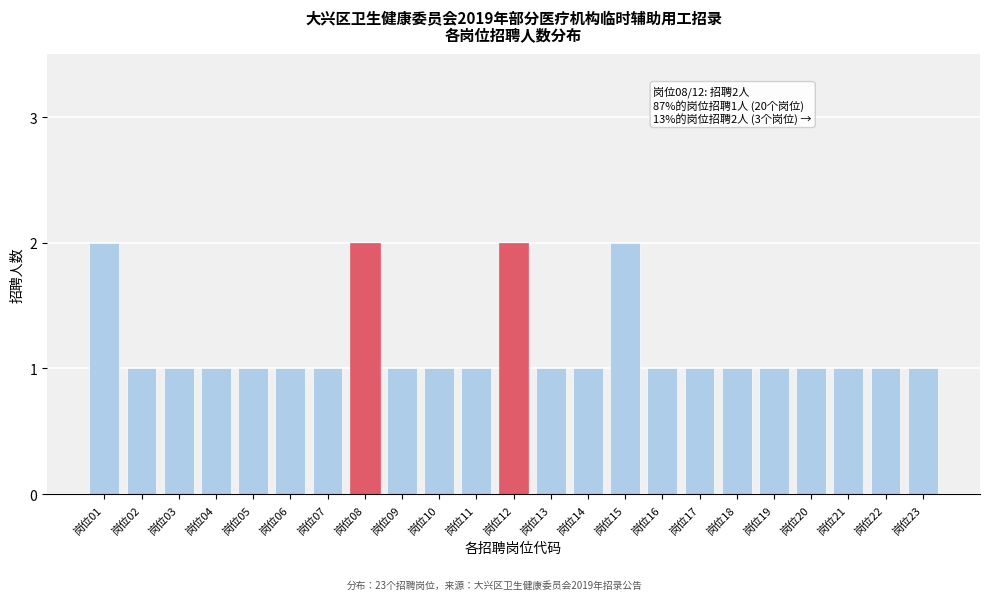

Reading right to left, list all the values displayed in this chart.

岗位23=1	岗位22=1	岗位21=1	岗位20=1	岗位19=1	岗位18=1	岗位17=1	岗位16=1	岗位15=2	岗位14=1	岗位13=1	岗位12=2	岗位11=1	岗位10=1	岗位09=1	岗位08=2	岗位07=1	岗位06=1	岗位05=1	岗位04=1	岗位03=1	岗位02=1	岗位01=2